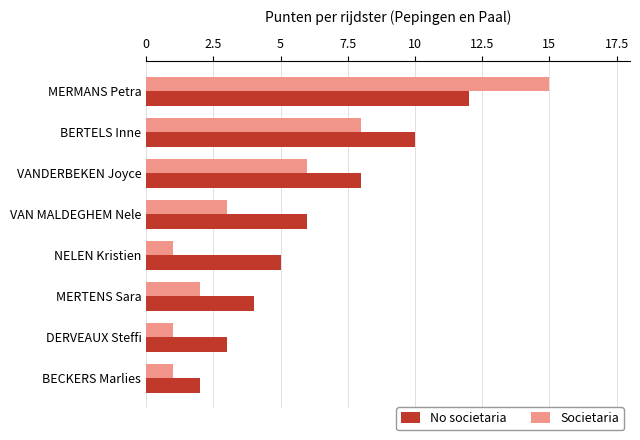

Rank the series by their average value, from highest to lowest.

No societaria, Societaria